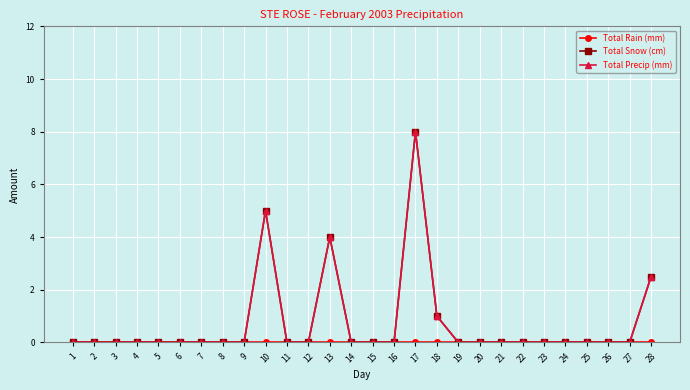

Is this an area chart (filled region under the line)?

No